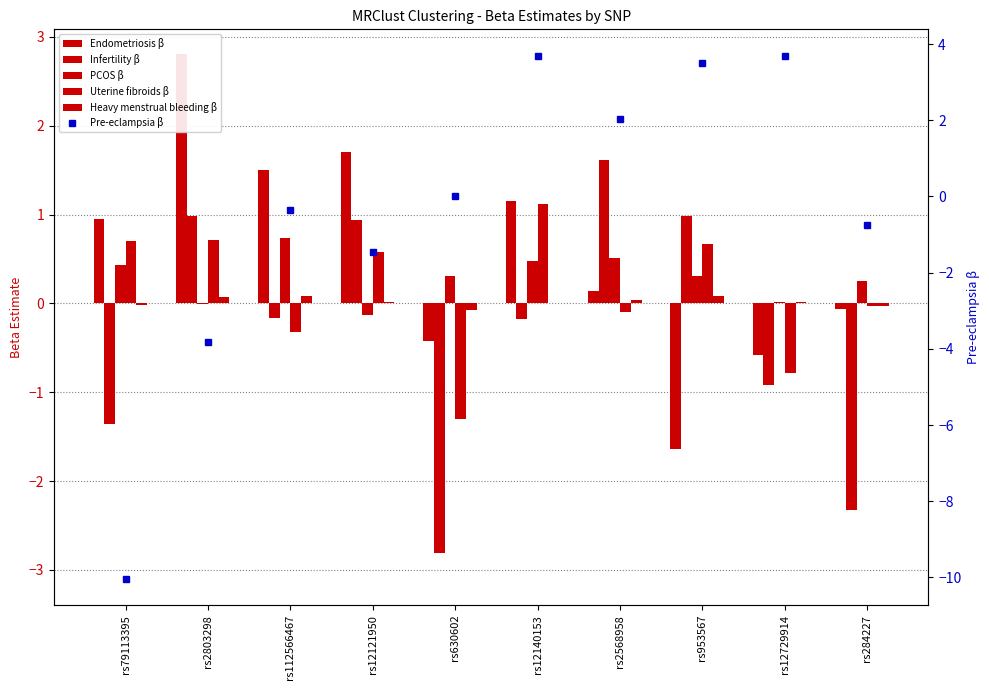

Between rs284227 and rs112566467, which is larger?

rs112566467